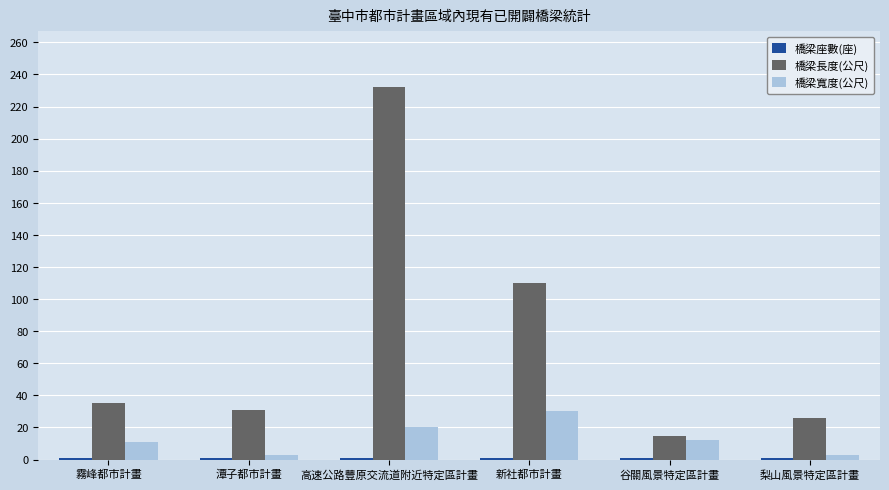

How many bars are there in each group?

3